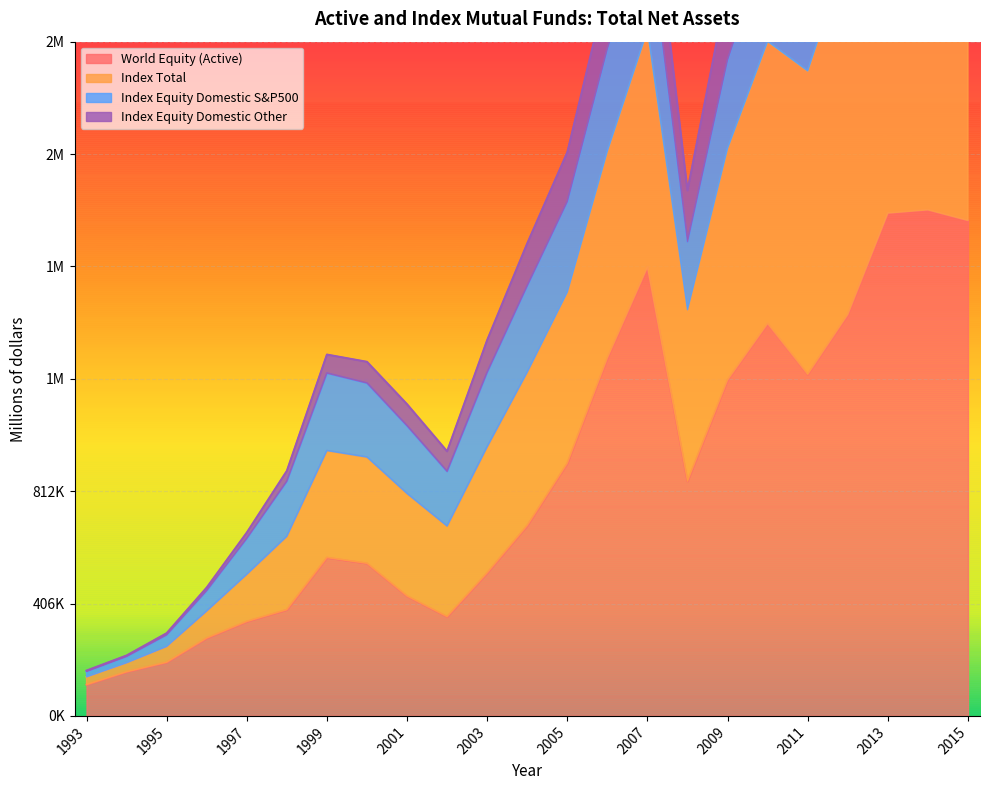

How many values in the Index Total series exceed 1707655?

11